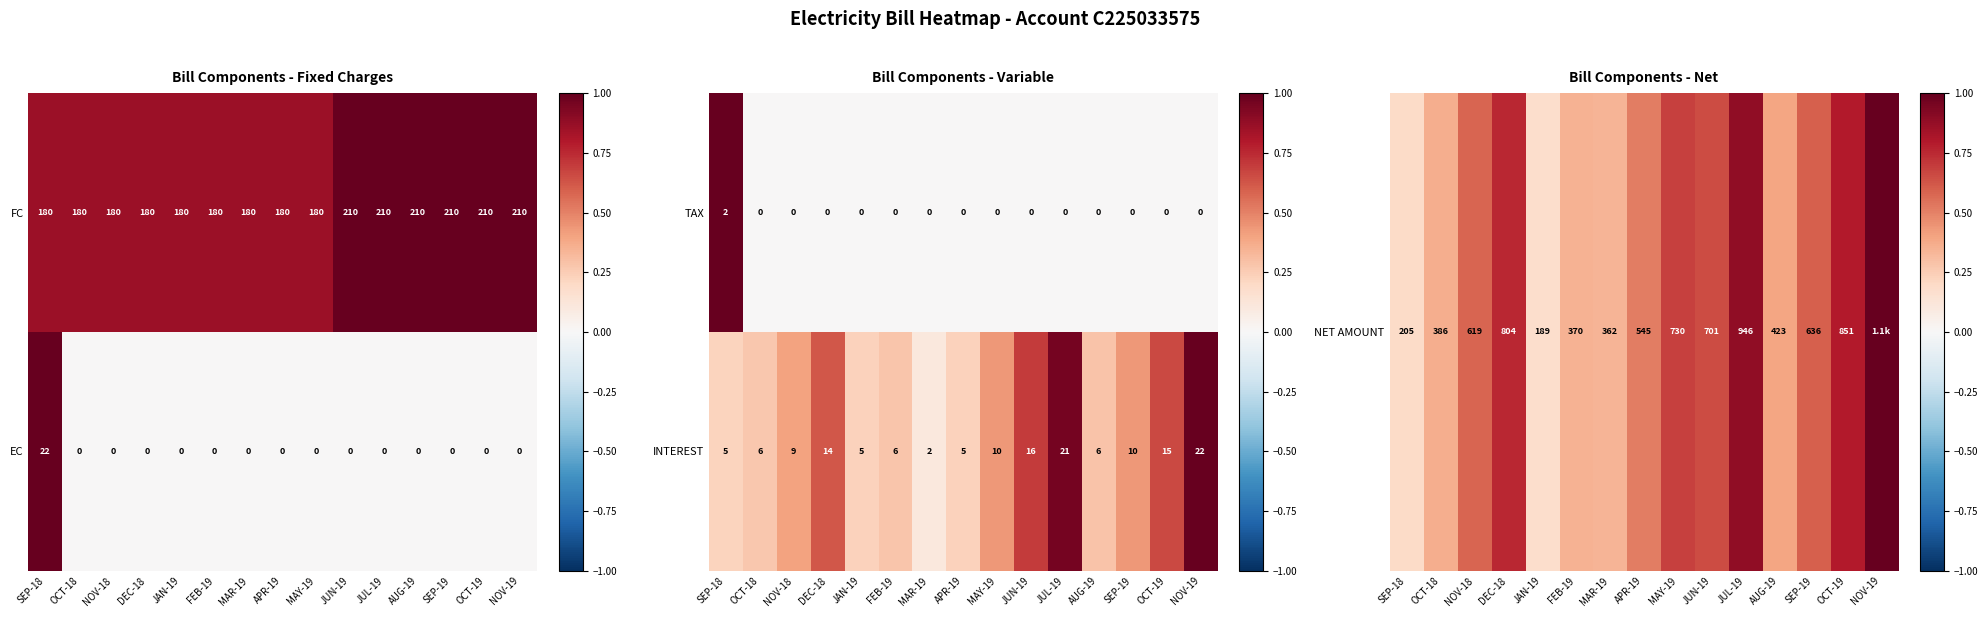

What is the average value of the INTEREST series?

10